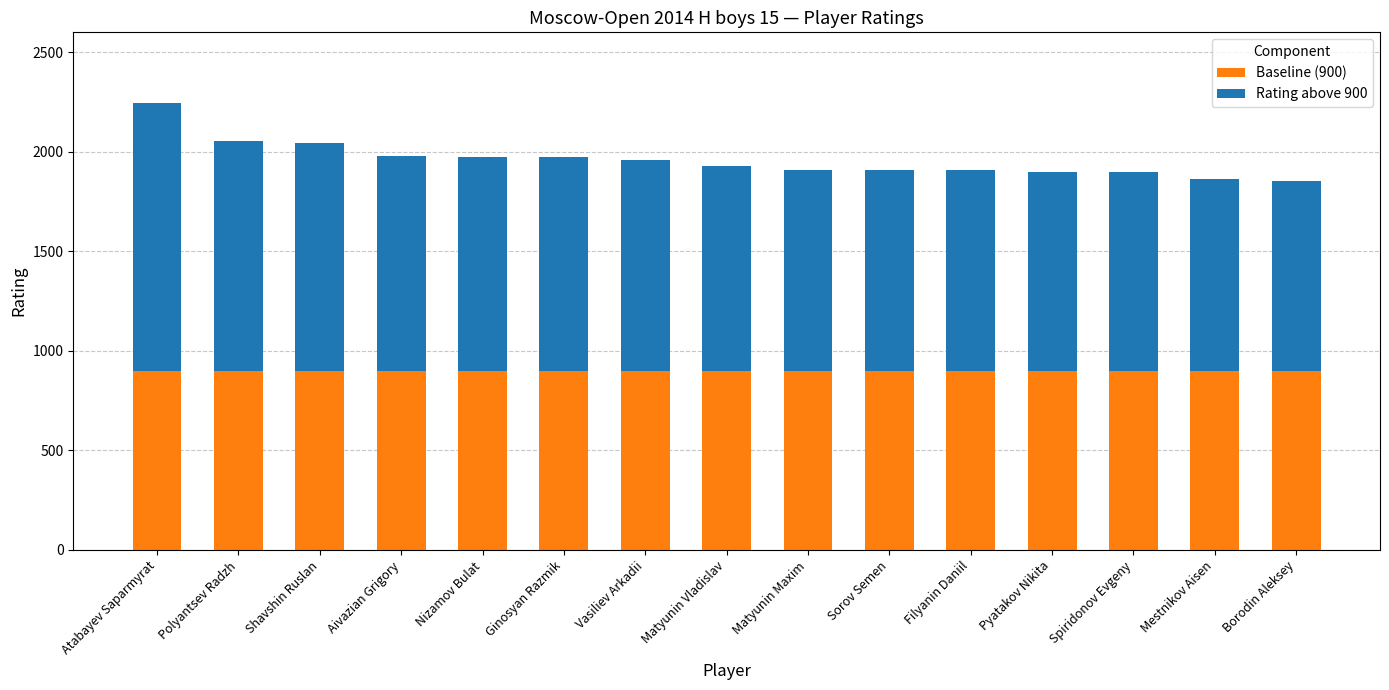

What is the maximum value for Baseline (900)?

900